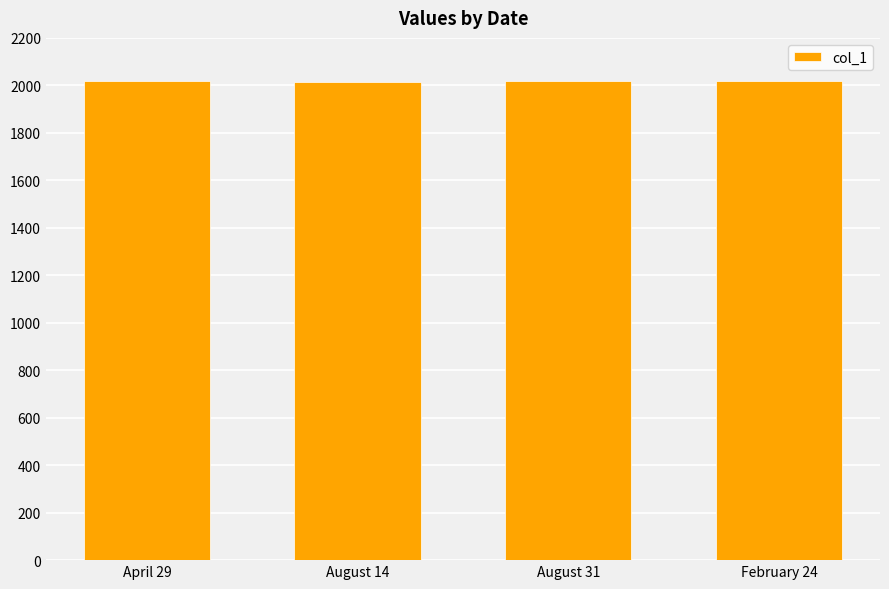

What is the greatest value displayed?

2018